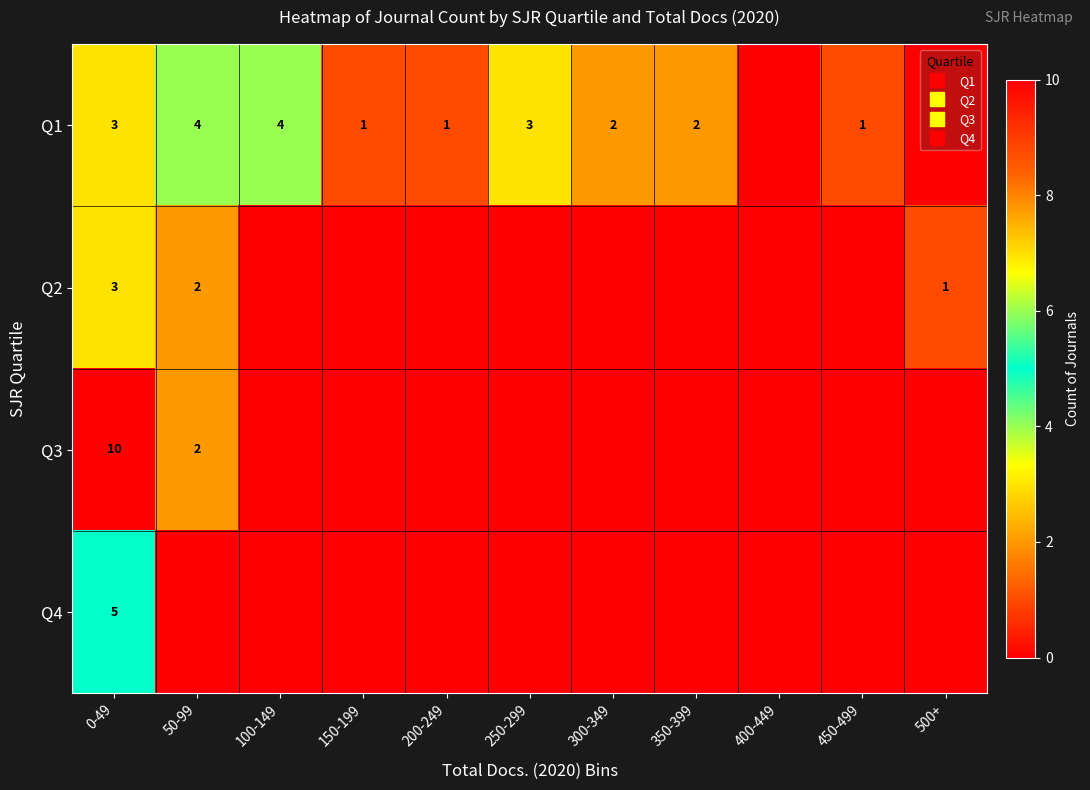

Where does the Q1 series first go above 2?

0-49